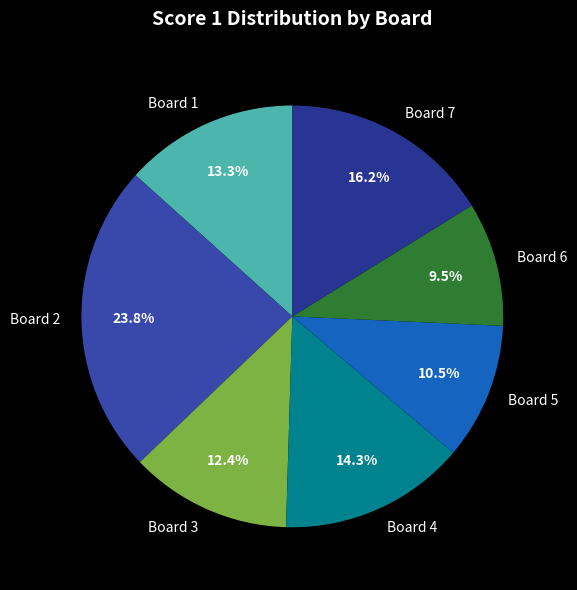

Count the number of slices in the pie.

7